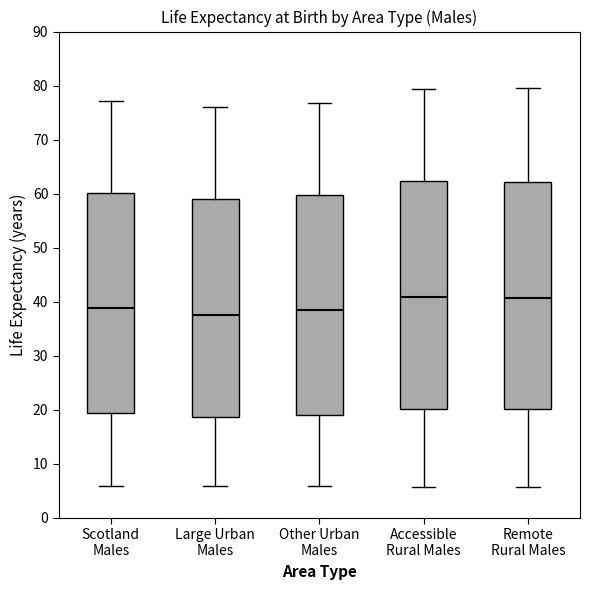

Reading left to right, transcribe this box plot: for each box, give where its median line is, the range the box spans, and where its two whiskers end, as read against the y-axis. The values are not printed on the chart, so give them approximately, as read against the axis.

Scotland Males: median 39, box 19 to 60, whiskers 6 to 77
Large Urban Males: median 38, box 19 to 59, whiskers 6 to 76
Other Urban Males: median 39, box 19 to 60, whiskers 6 to 77
Accessible Rural Males: median 41, box 20 to 62, whiskers 6 to 79
Remote Rural Males: median 41, box 20 to 62, whiskers 6 to 80